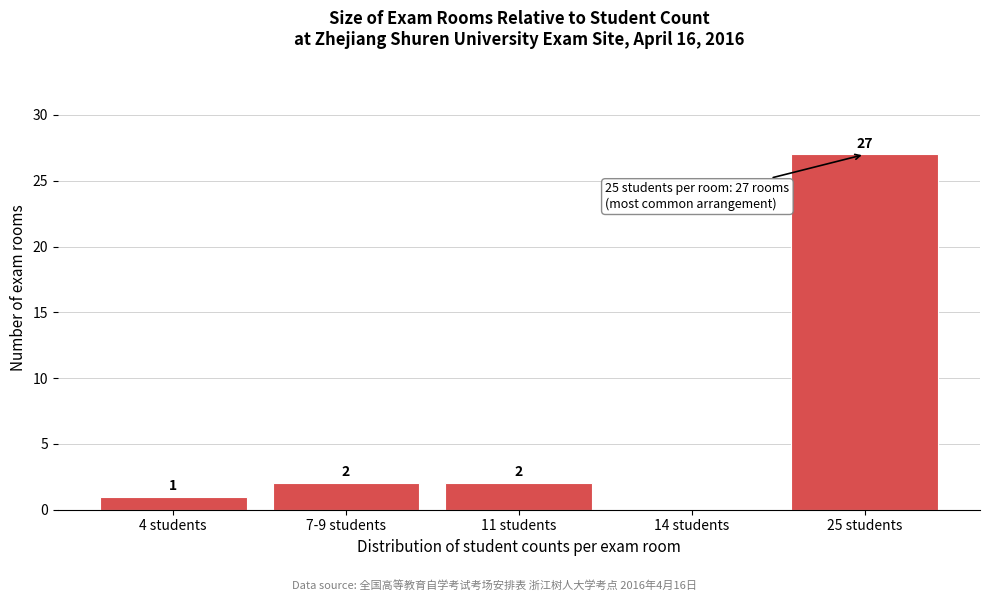

Reading left to right, extract all data points from this chart.

4 students=1	7-9 students=2	11 students=2	14 students=0	25 students=27